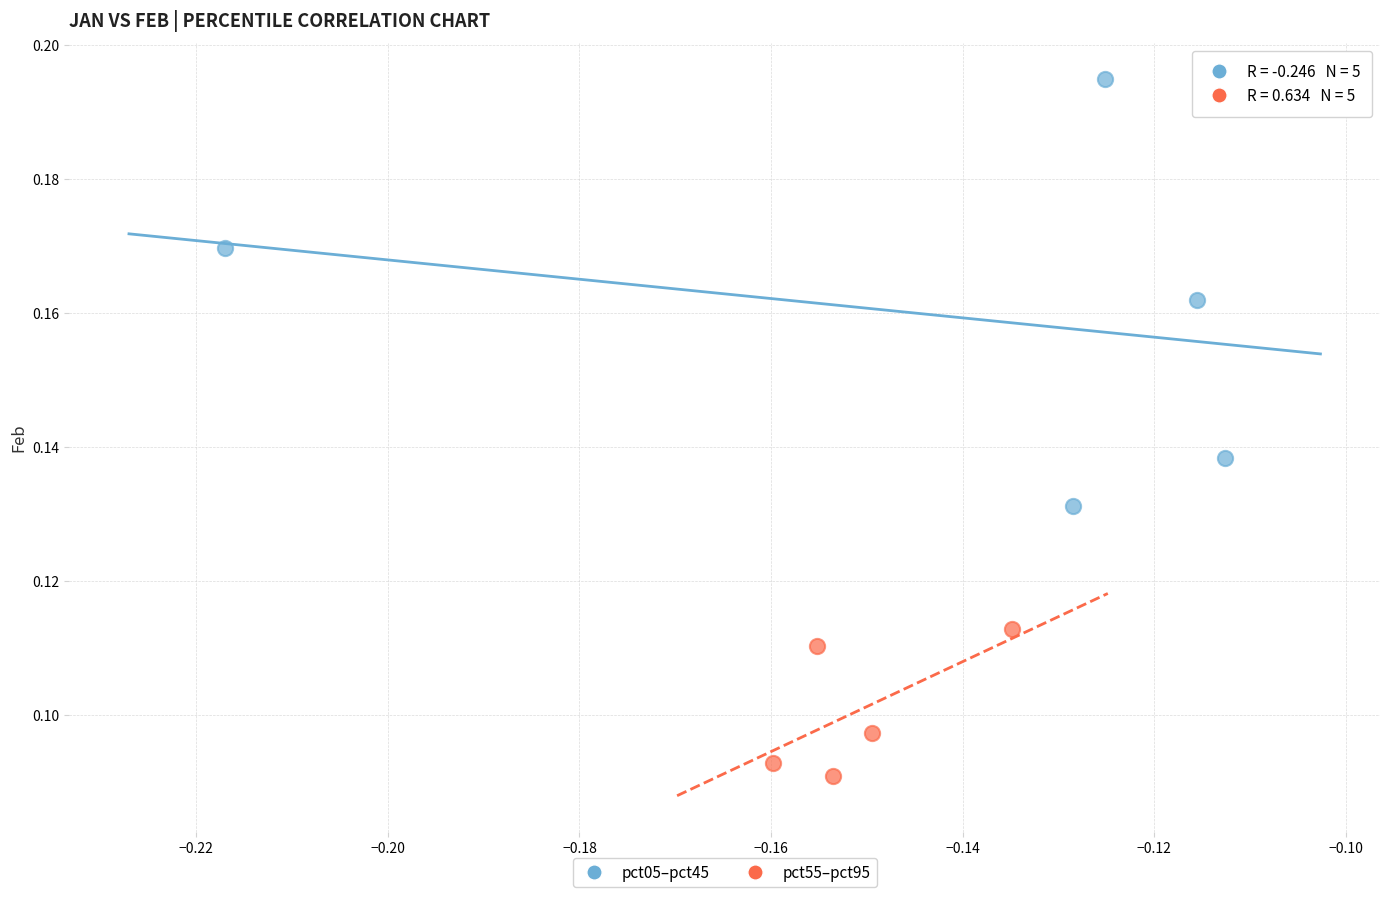

Which series reaches the minimum Y coordinate?

pct55–pct95